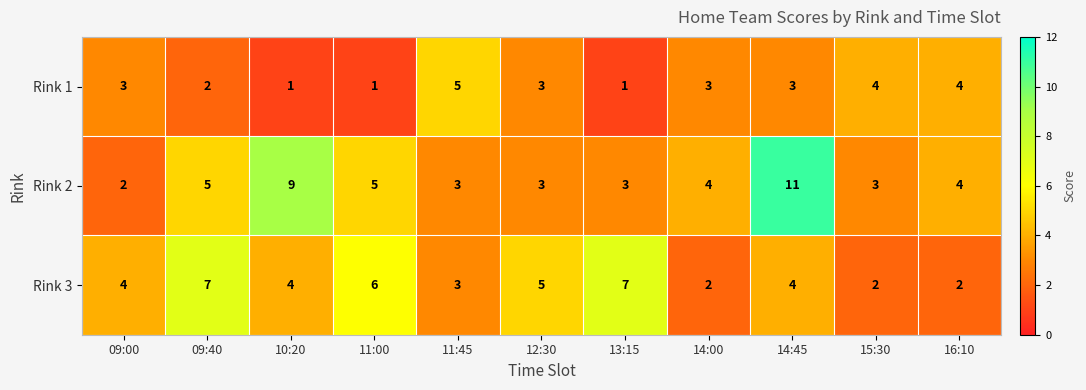

Where does the Rink 2 series first go above 4?

09:40